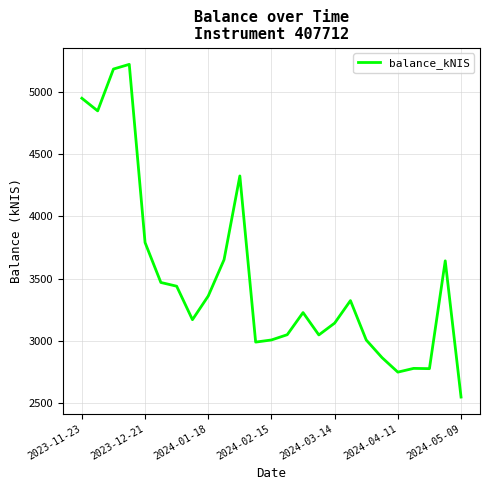

What is the minimum value shown in the chart?

2550.0